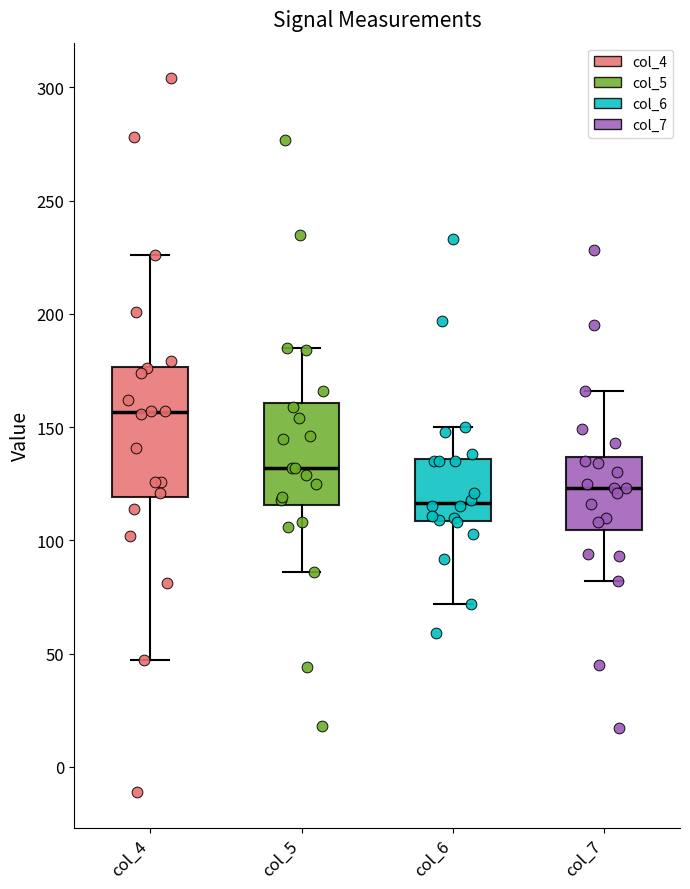

Which box's median line is the lowest?

col_6